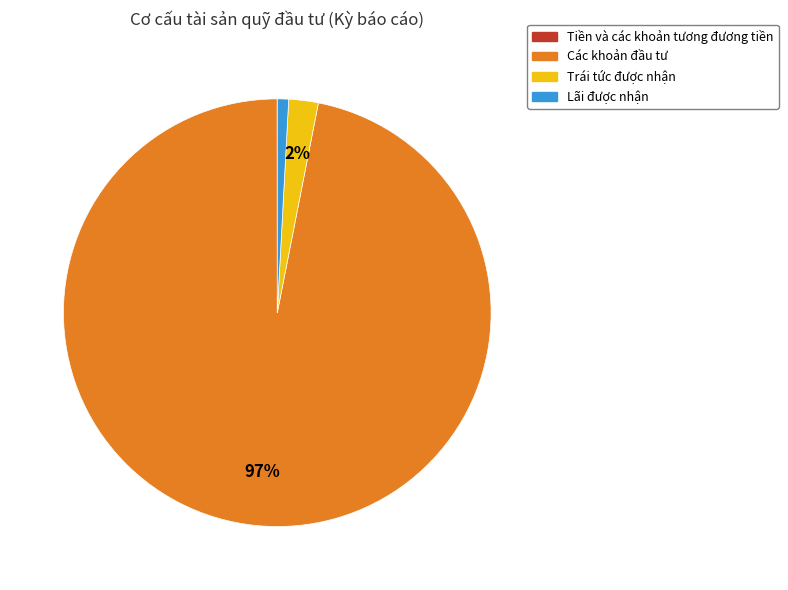

The Các khoản đầu tư slice represents 97% of the pie. True or false?

True